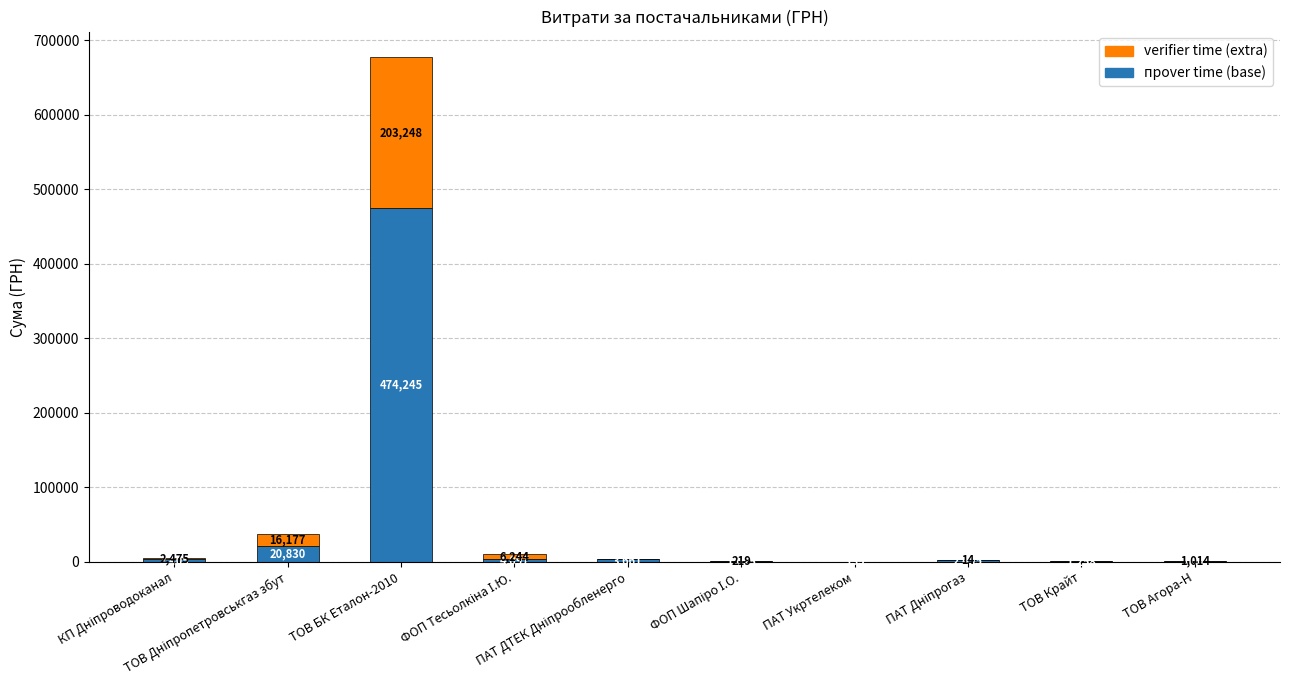

What is the highest value of the прover time (base) series?

474245.3